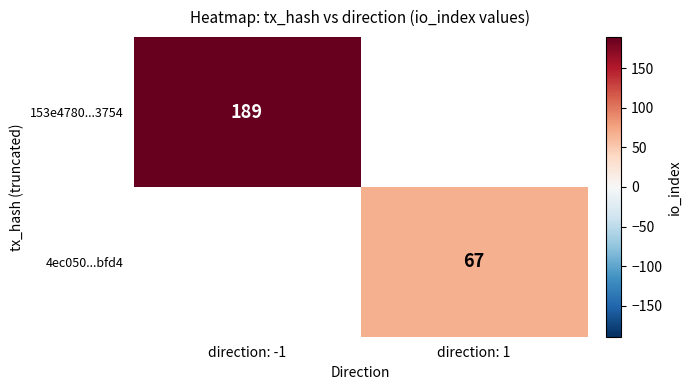

The value of 153e4780...3754 at direction: -1 is 264. True or false?

False